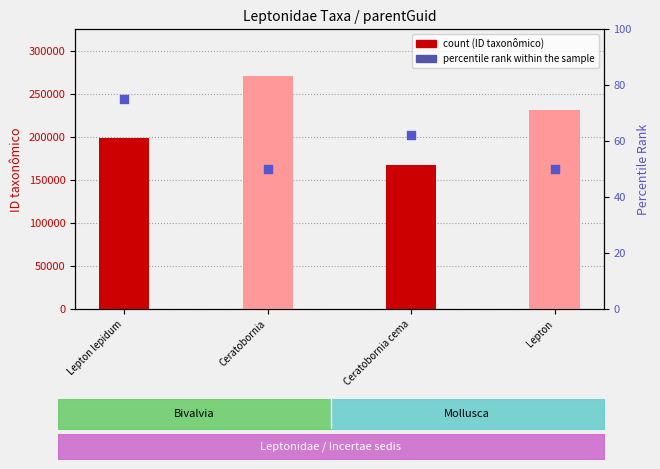

Which series reaches the minimum Y coordinate?

percentile rank within the sample